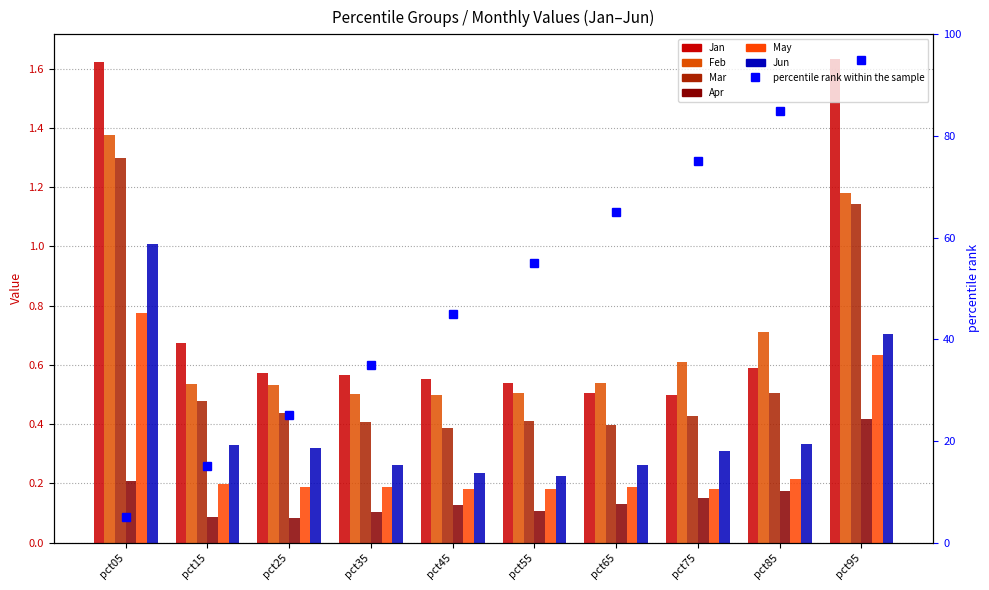

The value of Jan at pct95 is 1.0. True or false?

False